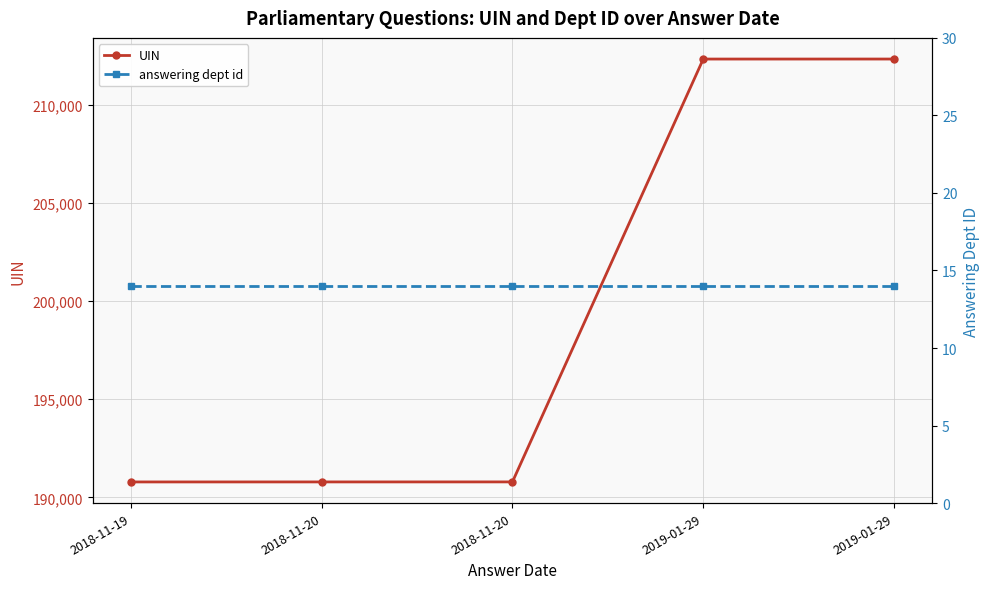

True or false: answering dept id and UIN cross at least once.

False